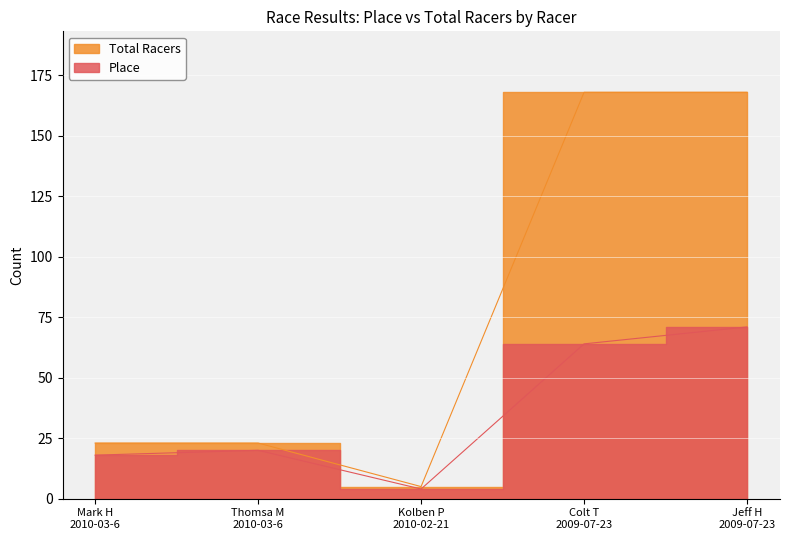

The value of Place at Mark H 2010-03-6 is 18. True or false?

True